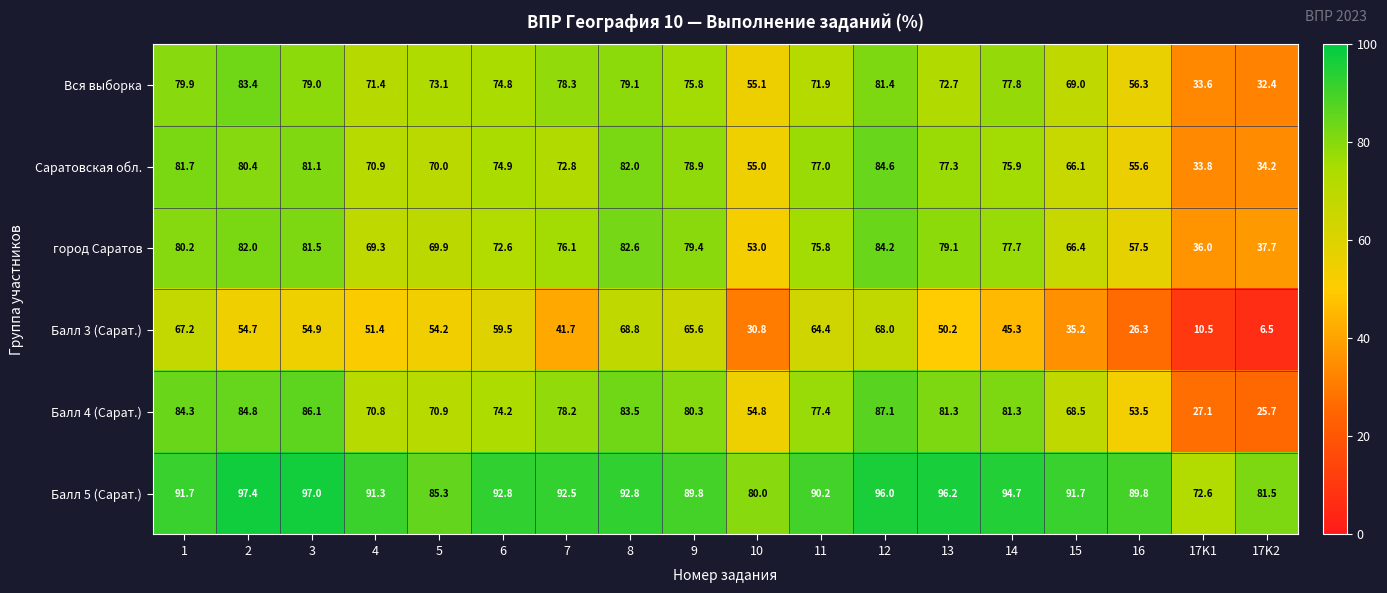

What is the maximum value shown in the chart?

97.4